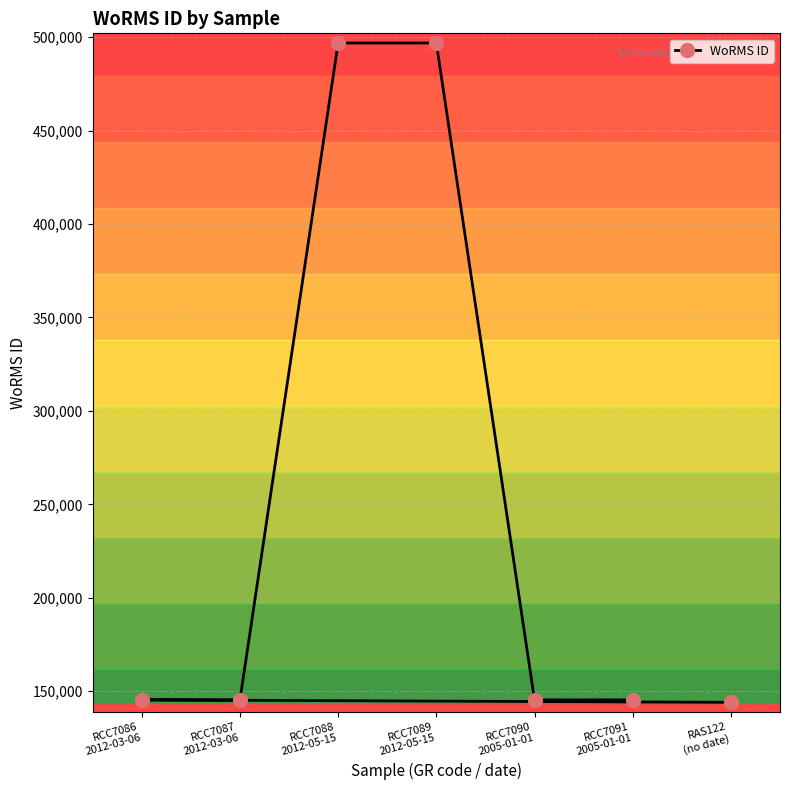

What is the difference between the maximum and second lowest values?

351424